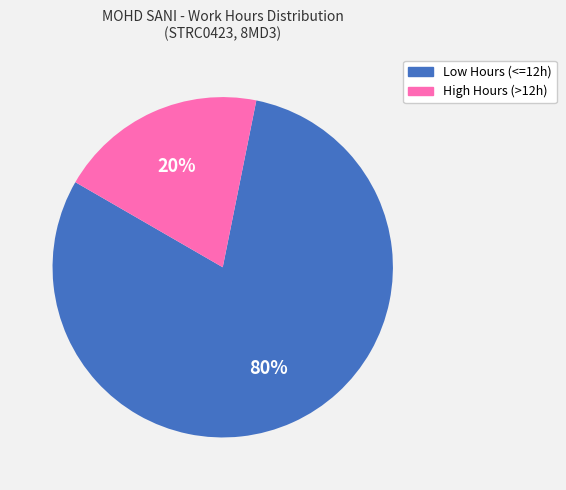

The High Hours (>12h) slice represents 20% of the pie. True or false?

True